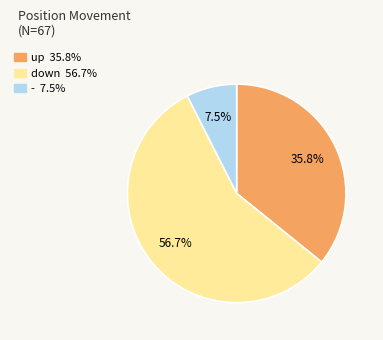

What percentage do - and down together represent?

64.2%